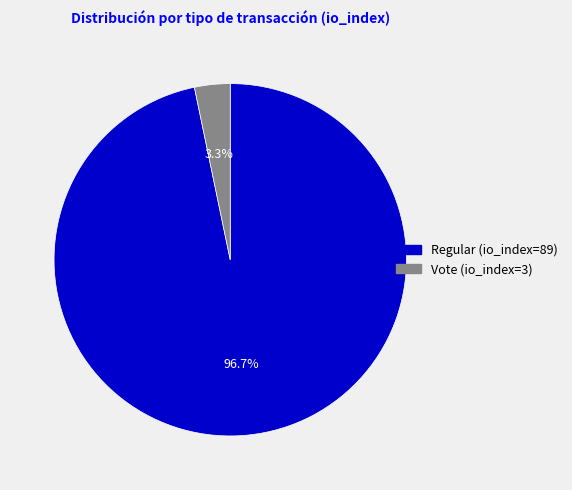

How many segments does this pie chart have?

2